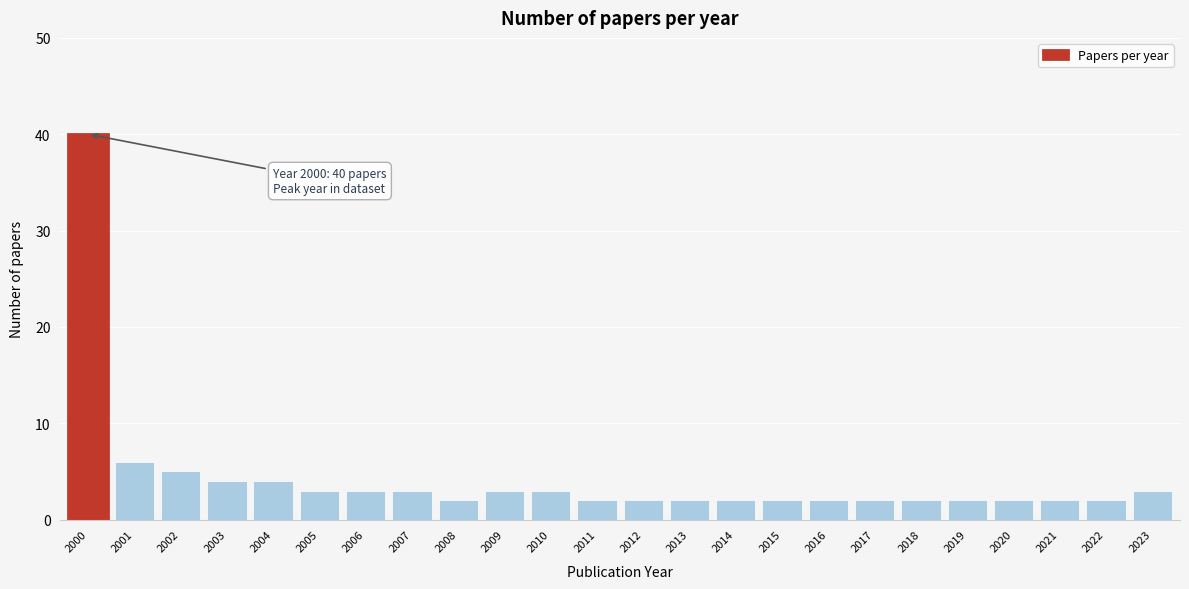

Reading right to left, transcribe all the data shown in this chart.

2023=3	2022=2	2021=2	2020=2	2019=2	2018=2	2017=2	2016=2	2015=2	2014=2	2013=2	2012=2	2011=2	2010=3	2009=3	2008=2	2007=3	2006=3	2005=3	2004=4	2003=4	2002=5	2001=6	2000=40